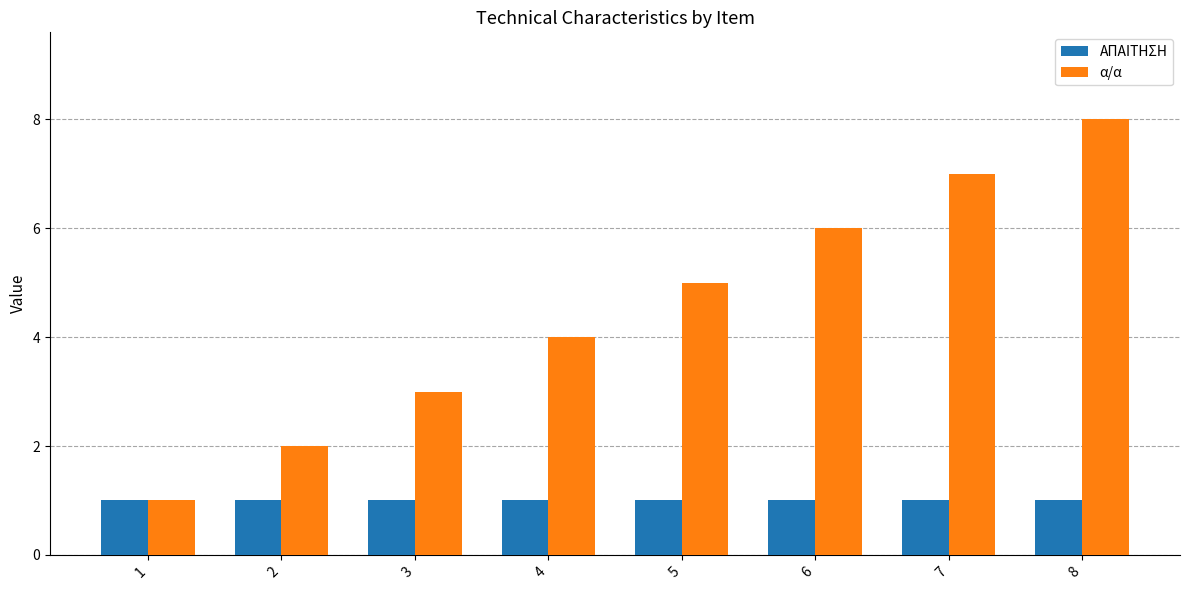

How many bars are there in total?

16